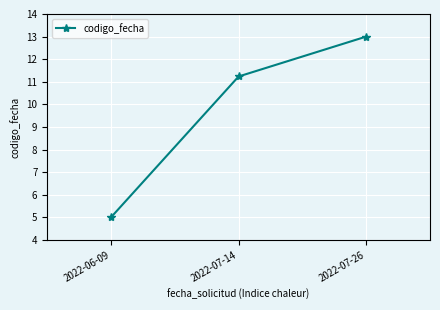

Where is the data nearest to the value 9?

2022-07-14